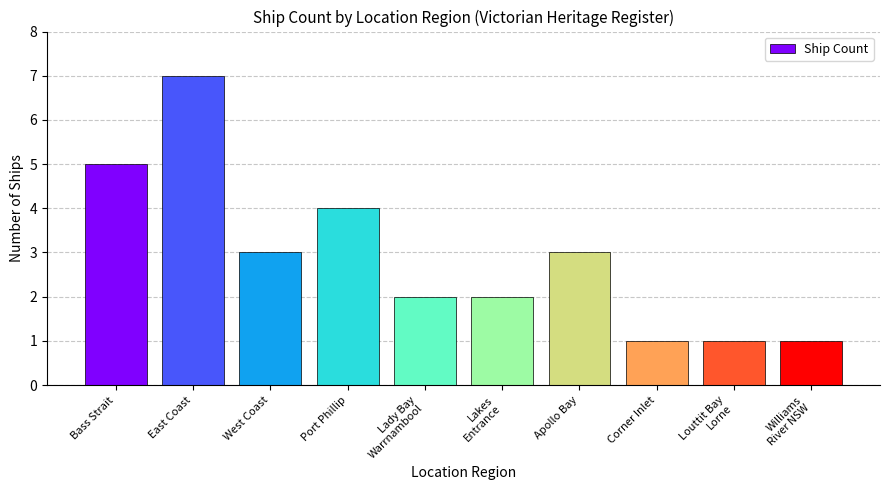

Between East Coast and West Coast, which is larger?

East Coast